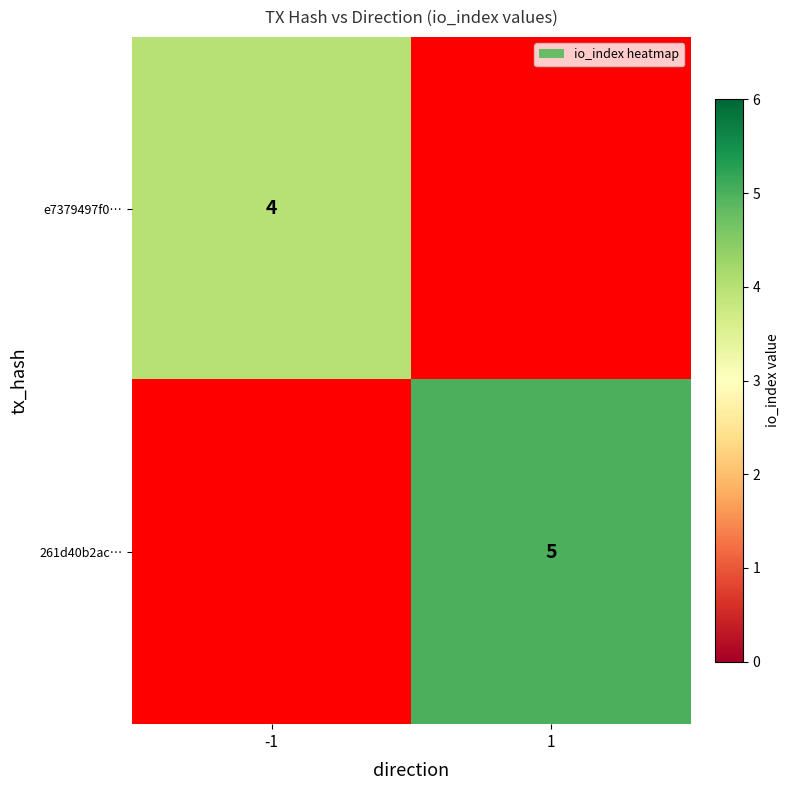

Which category has the lowest value across all series?

1